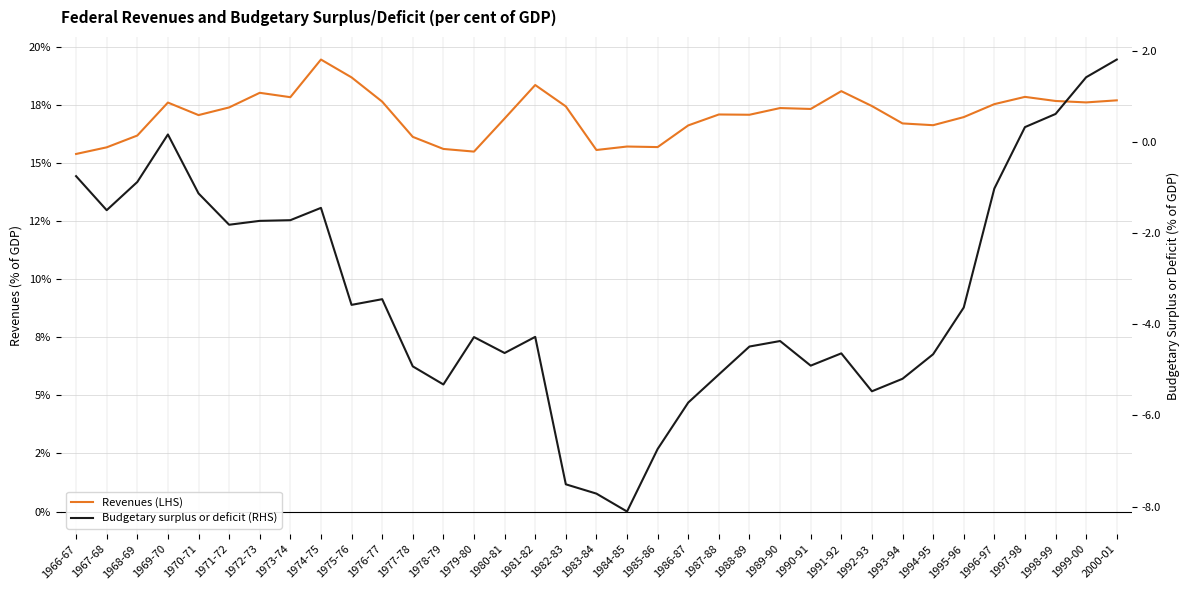

What is the minimum value shown in the chart?

-8.1